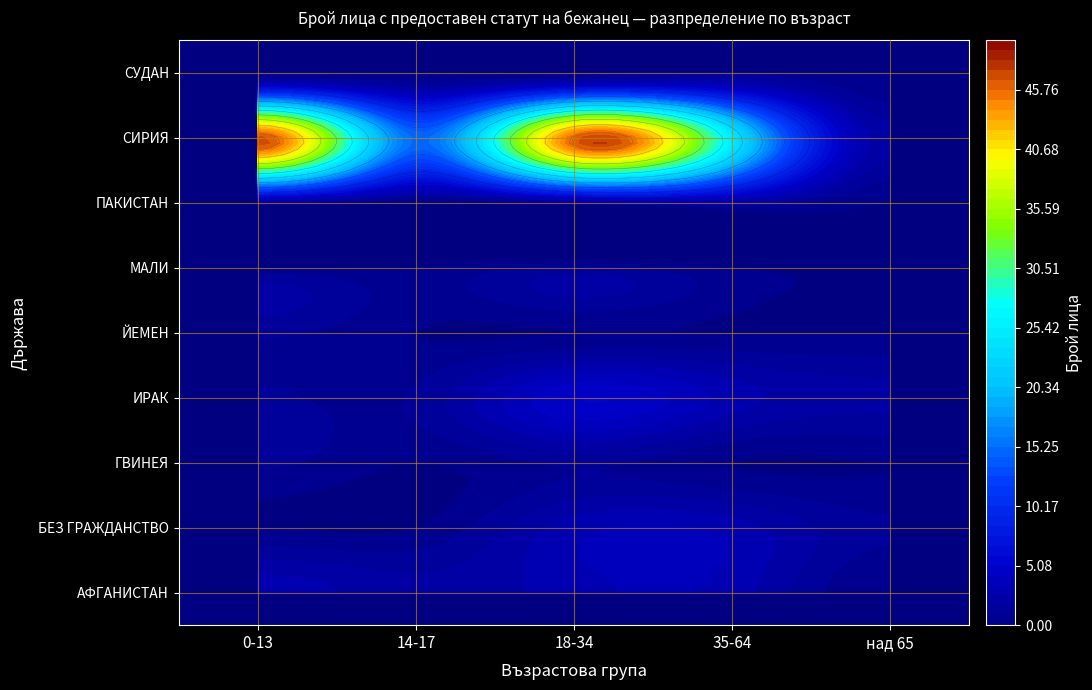

Is the value of СИРИЯ at 35-64 greater than the value of ГВИНЕЯ at 14-17?

Yes